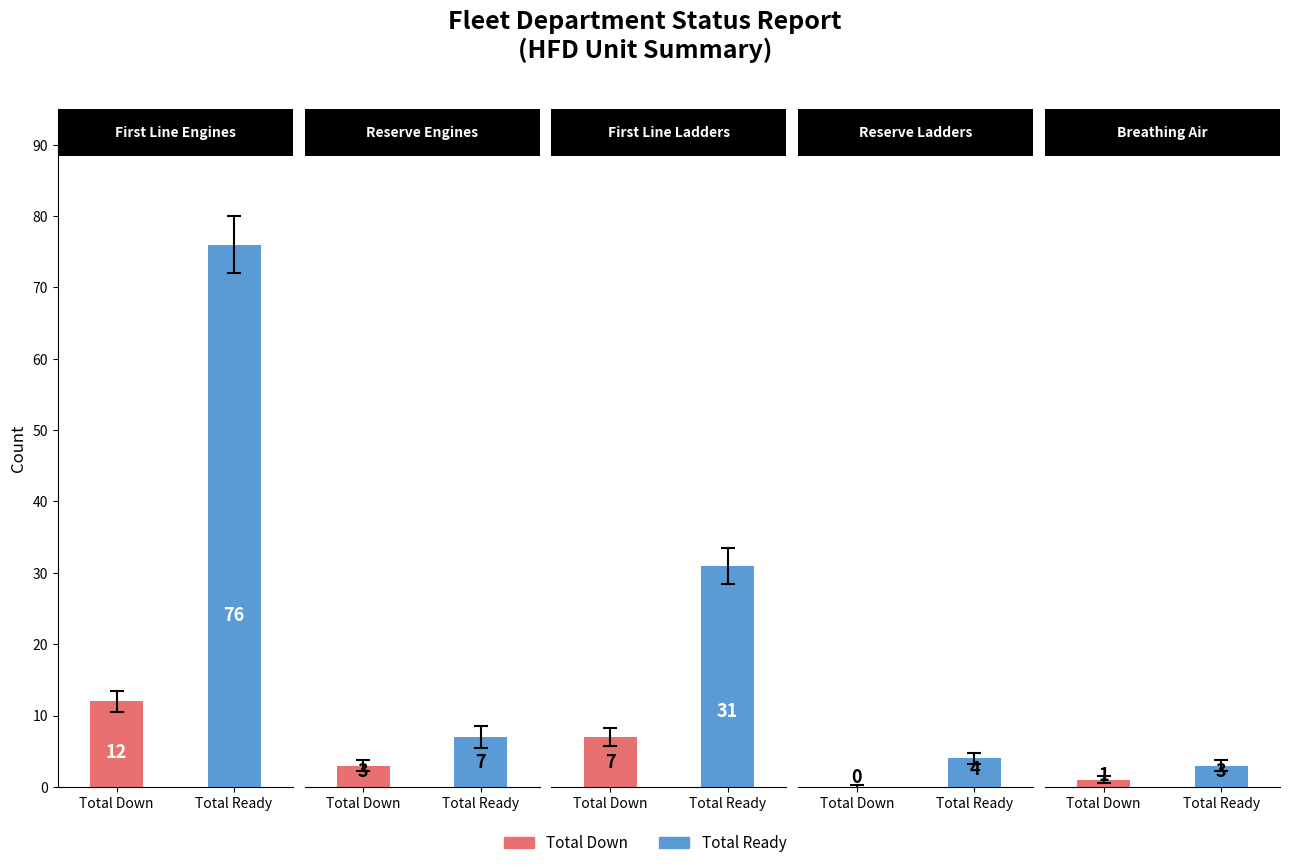

Reading right to left, what are all the values shown in this chart?

Total Down: 1	0	7	3	12
Total Ready: 3	4	31	7	76